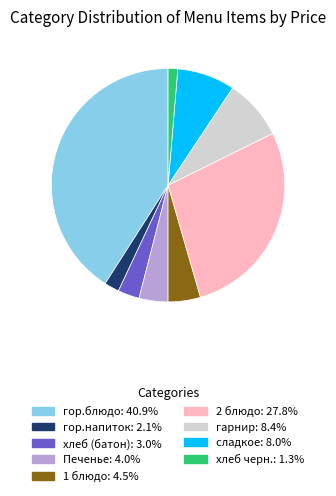

Is there any slice that represents more than half of the pie?

No